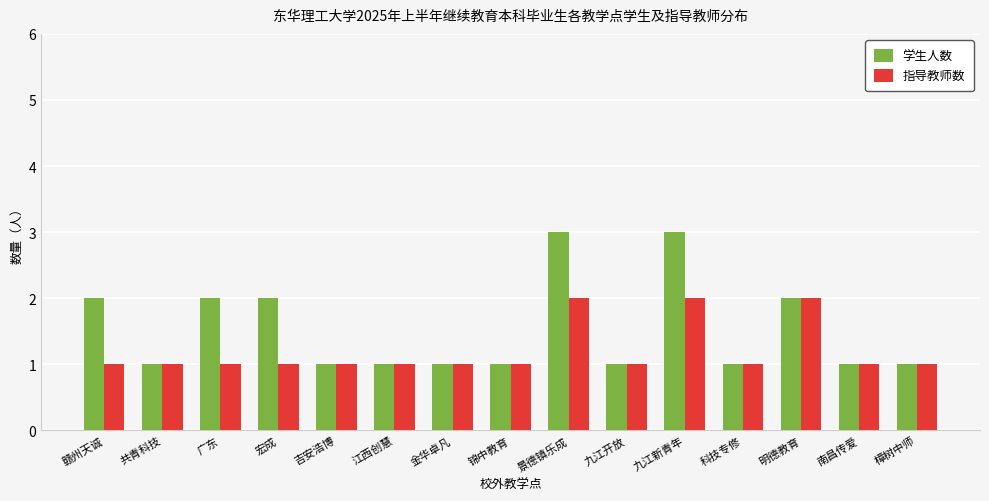

The value of 学生人数 at 江西创慧 is 0. True or false?

False